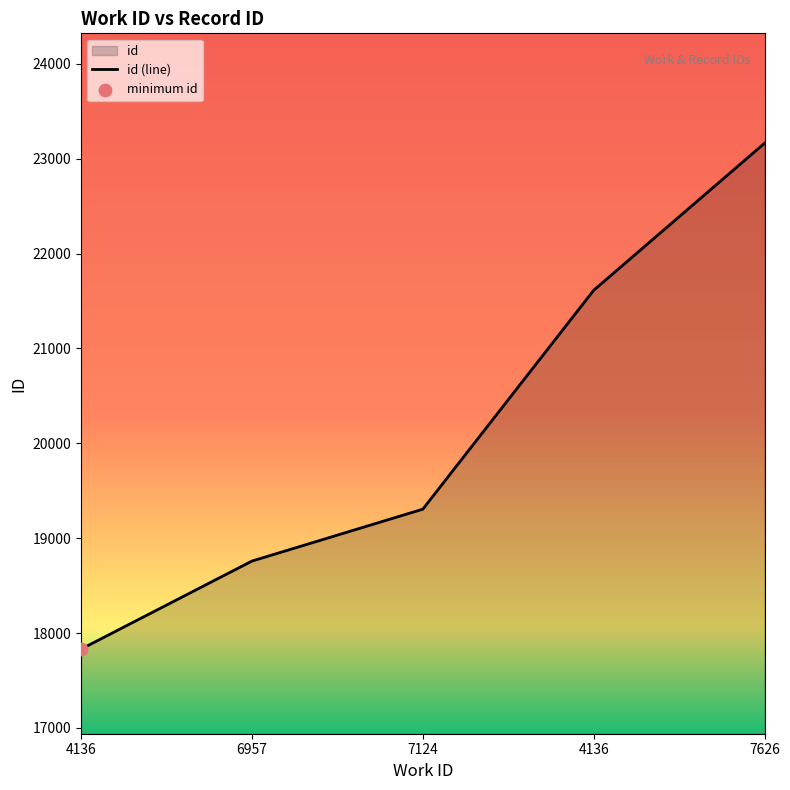

What is the ratio of the value at 7626 to the value at 6957?

1.2